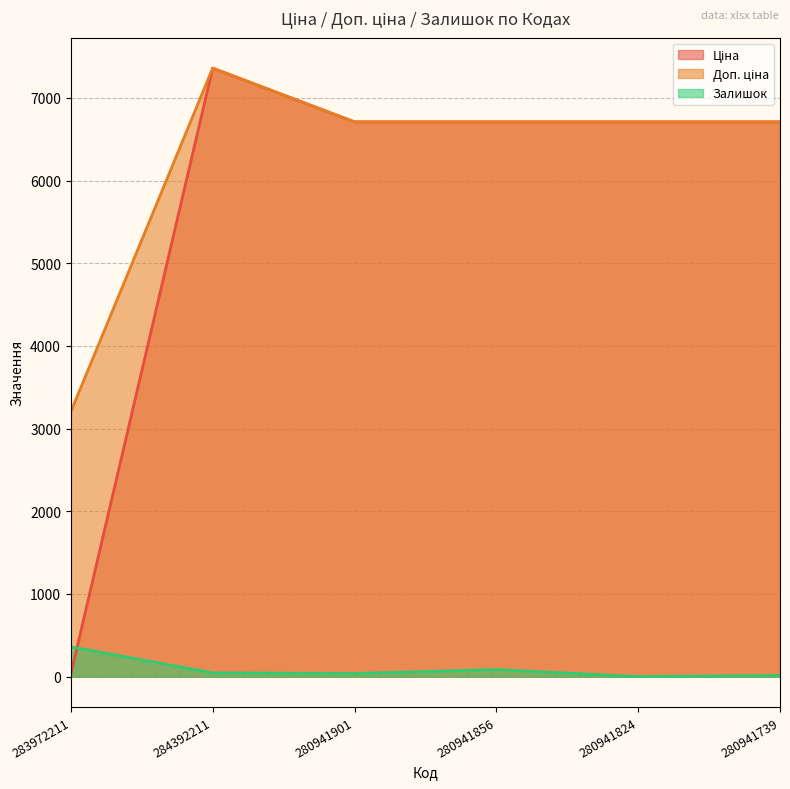

Reading left to right, list all the values displayed in this chart.

Ціна: 32.0	7360.2	6710.2	6710.2	6710.2	6710.2
Доп. ціна: 3205.0	7360.2	6710.2	6710.2	6710.2	6710.2
Залишок: 360.0	45.0	37.0	85.0	0.0	14.0